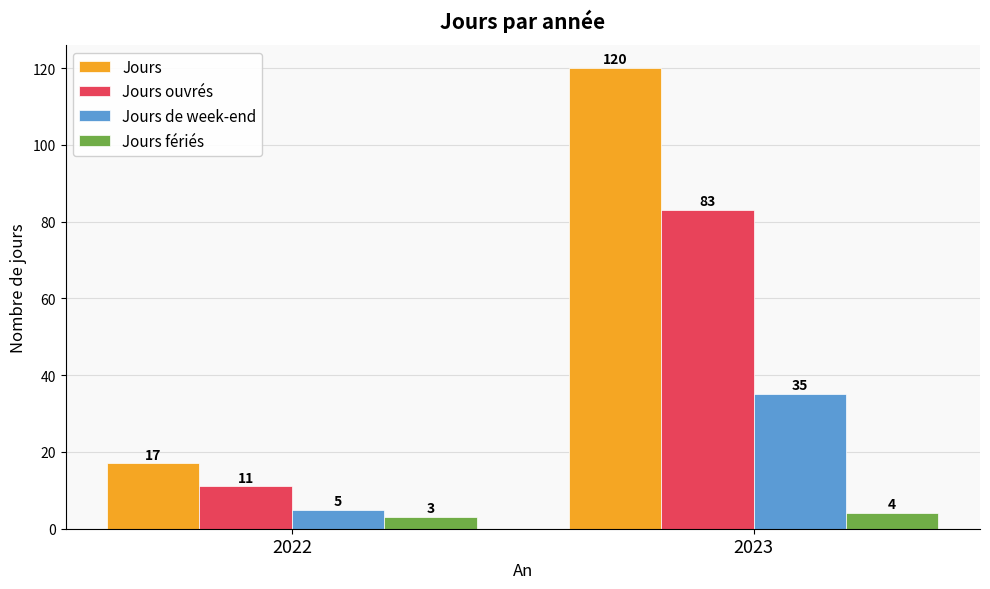

What are all the series names shown in the legend?

Jours, Jours ouvrés, Jours de week-end, Jours fériés